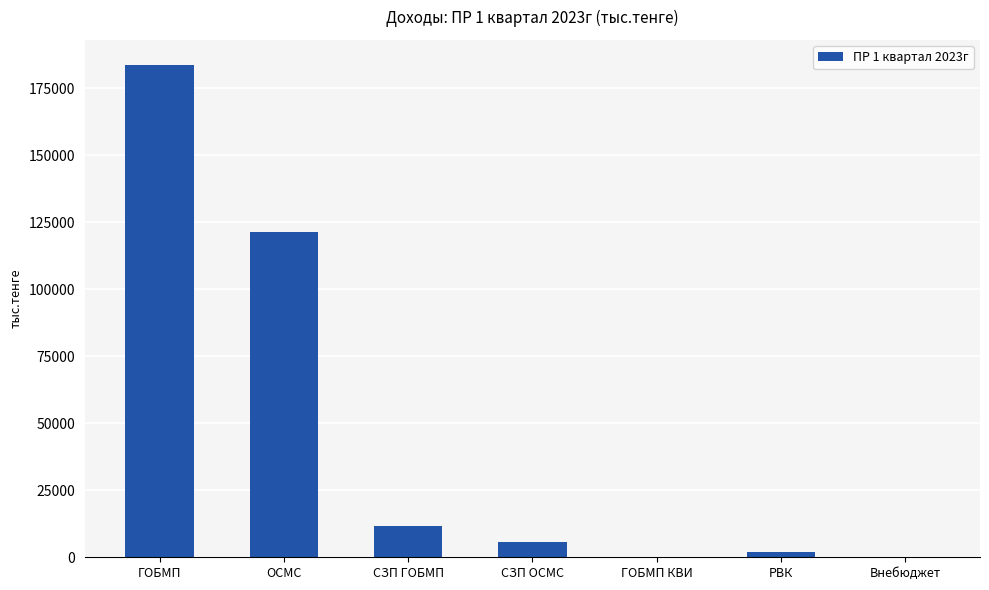

How many data points are above 5556?

4